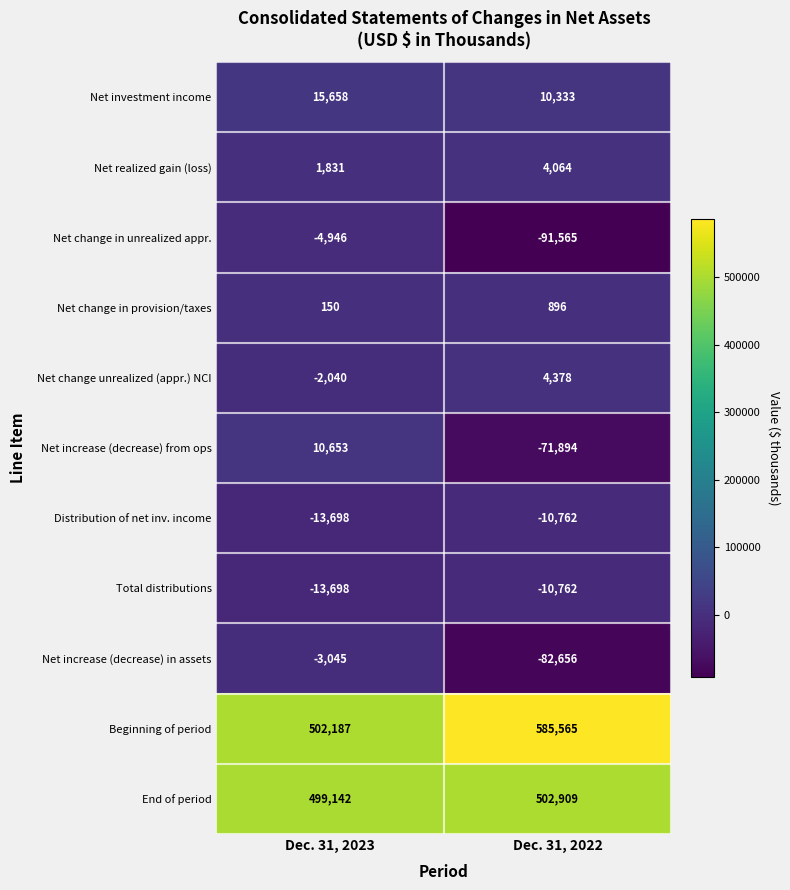

What is the approximate value of Net investment income at Dec. 31, 2022?

10333